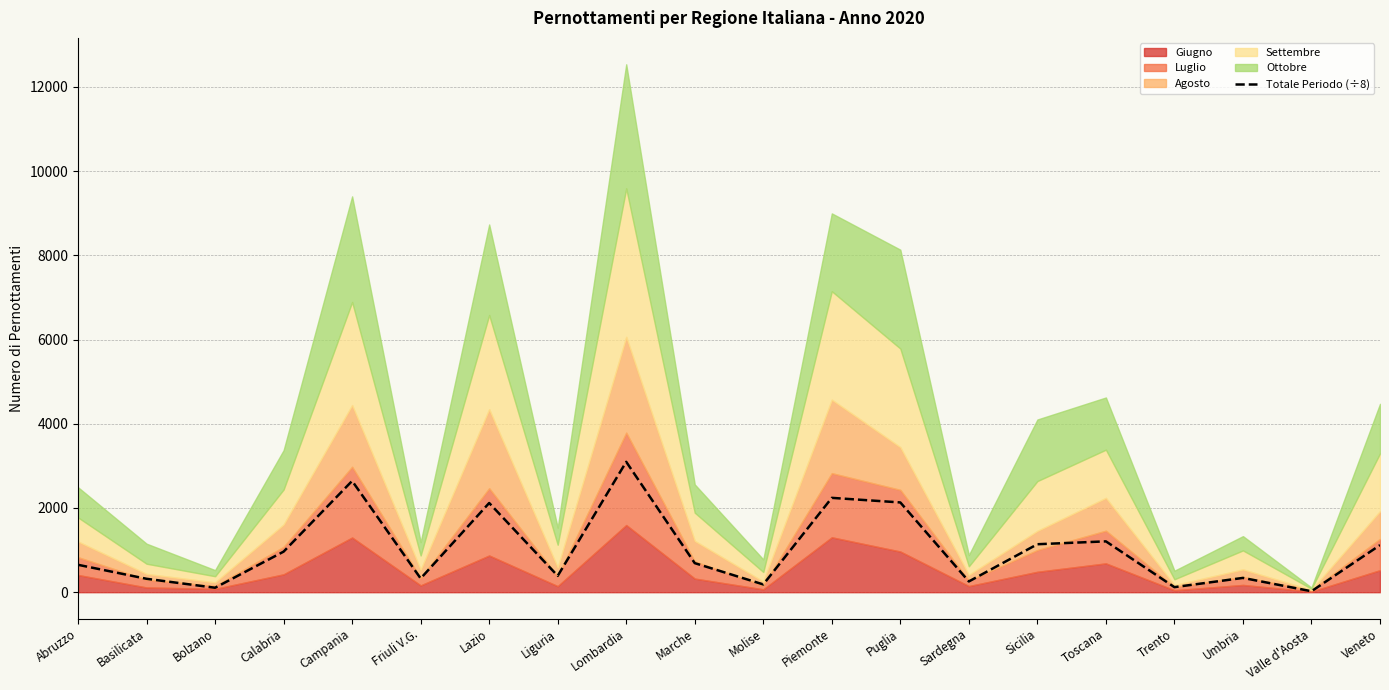

What is the change in value from Friuli V.G. to Trento?

-206.4